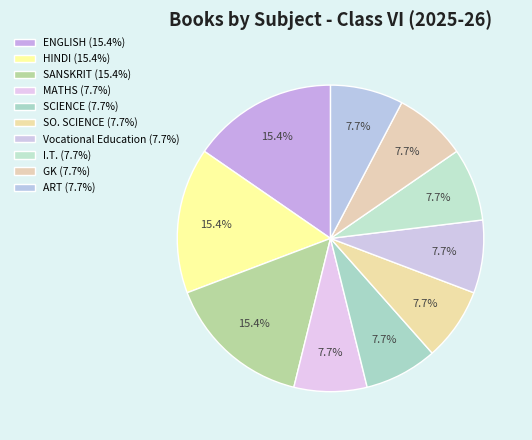

Does ENGLISH represent more than half of the total?

No